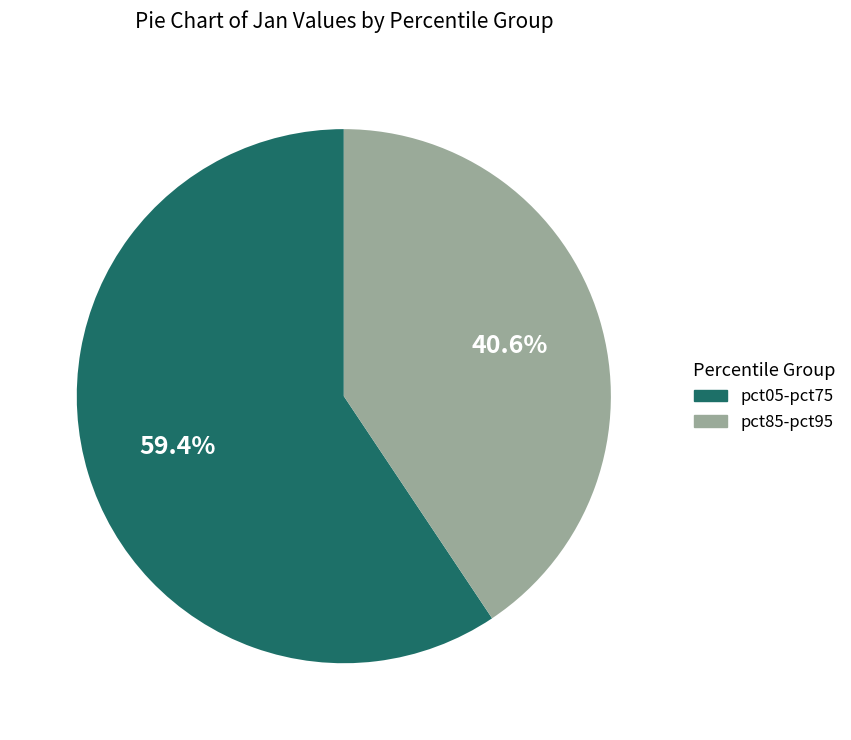

Is there any slice that represents more than half of the pie?

Yes